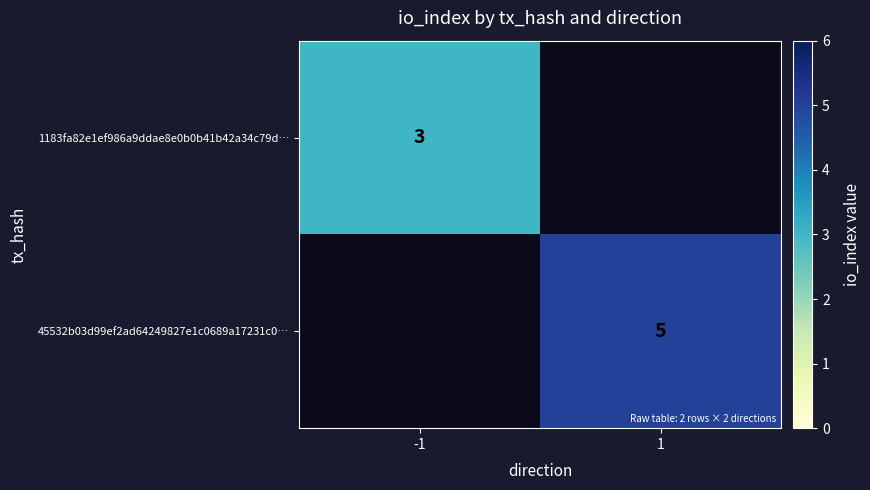

Is the value of 1183fa82e1ef986a9ddae8e0b0b41b42a34c79d… at -1 greater than the value of 45532b03d99ef2ad64249827e1c0689a17231c0… at 1?

No